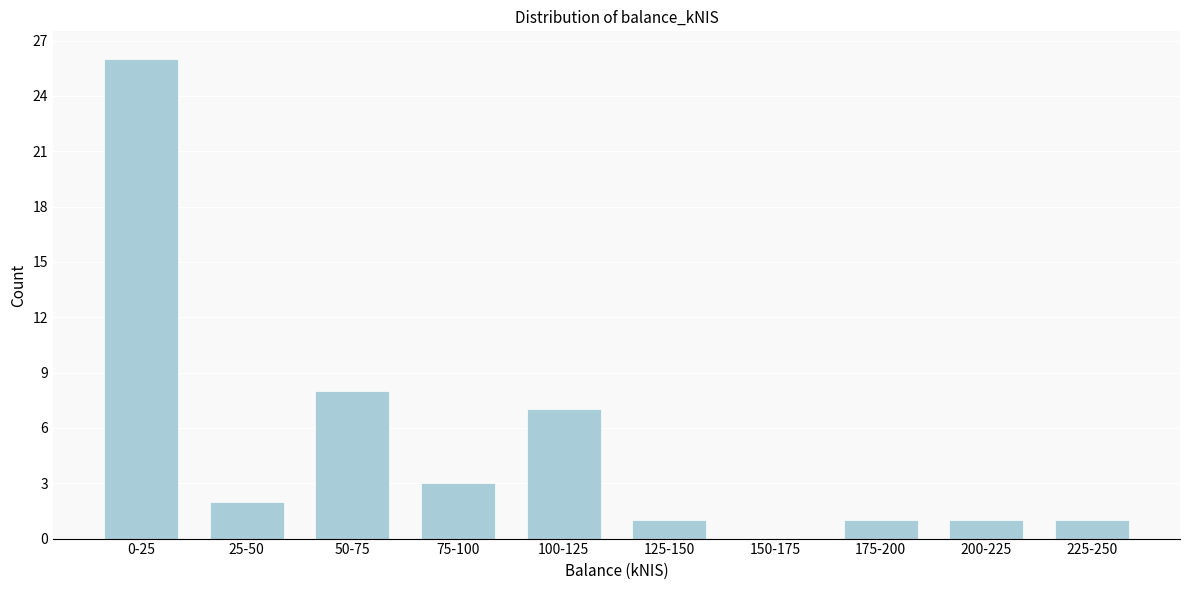

Reading right to left, transcribe all the data shown in this chart.

225-250=1	200-225=1	175-200=1	150-175=0	125-150=1	100-125=7	75-100=3	50-75=8	25-50=2	0-25=26